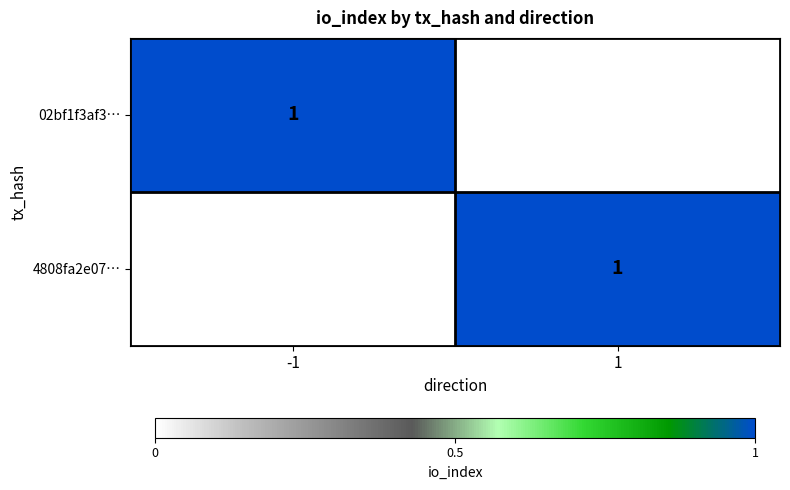

List the series in order of their peak value, lowest first.

02bf1f3af3999619b09d64344c2a2dd692a291c, 4808fa2e070873af79bb3eb851c48dc46057c6a